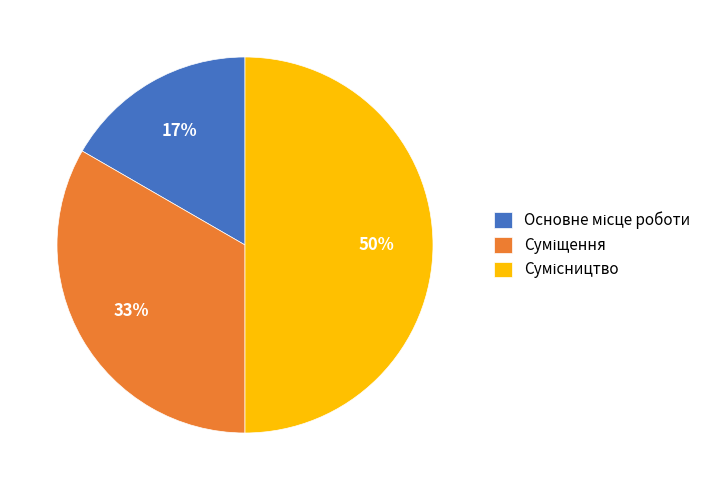

To the nearest percent, what is the average slice percentage?

33%